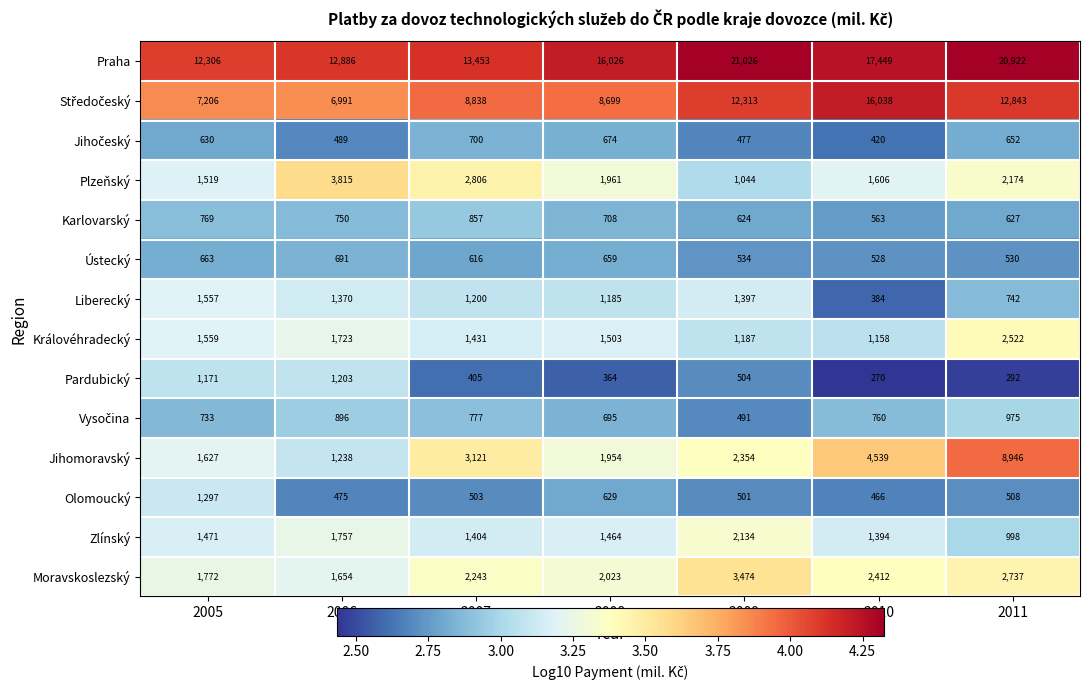

What is the total value across all series at 2009?

48060